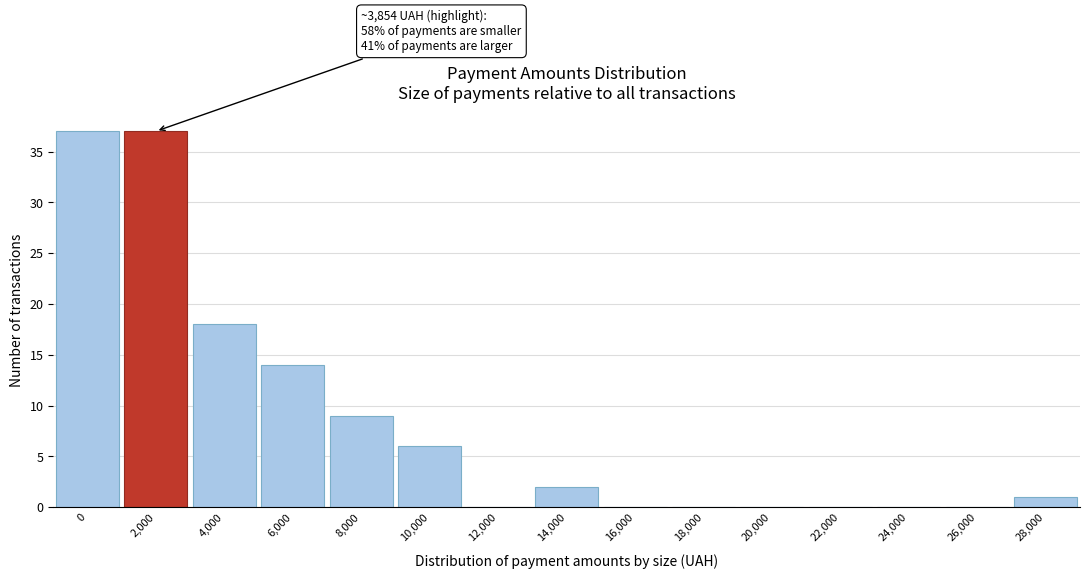

Reading left to right, transcribe all the data shown in this chart.

0=37	2,000=37	4,000=18	6,000=14	8,000=9	10,000=6	12,000=0	14,000=2	16,000=0	18,000=0	20,000=0	22,000=0	24,000=0	26,000=0	28,000=1